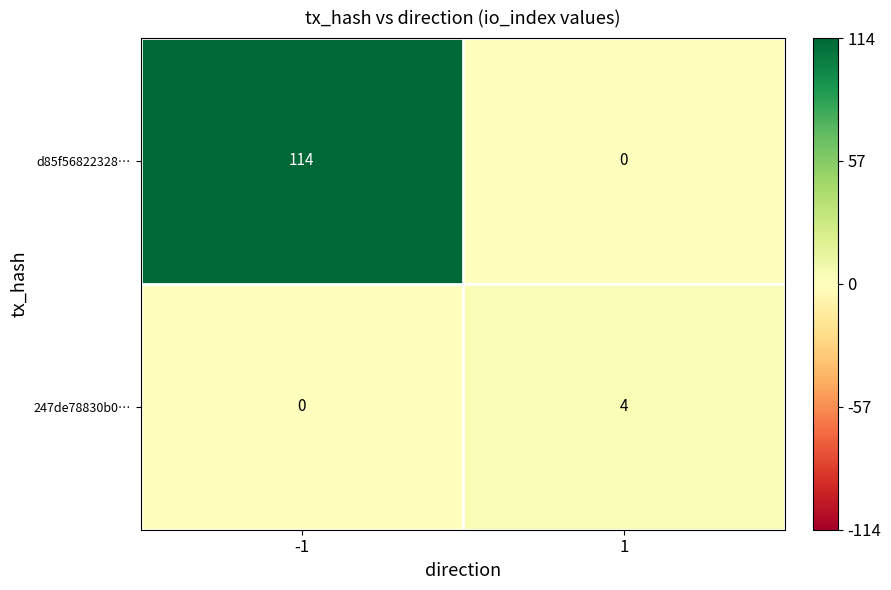

What is the sum of the d85f56822328… values at 1 and -1?

114